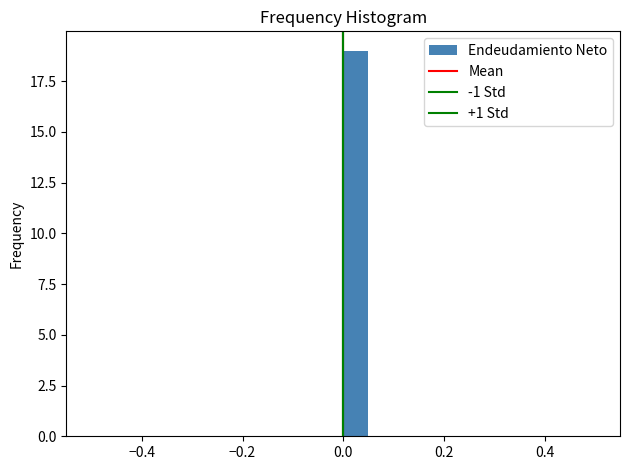

Around what value on the x-axis is the tallest bar? Give the approximate position of its centre, as read against the axis.

0.02